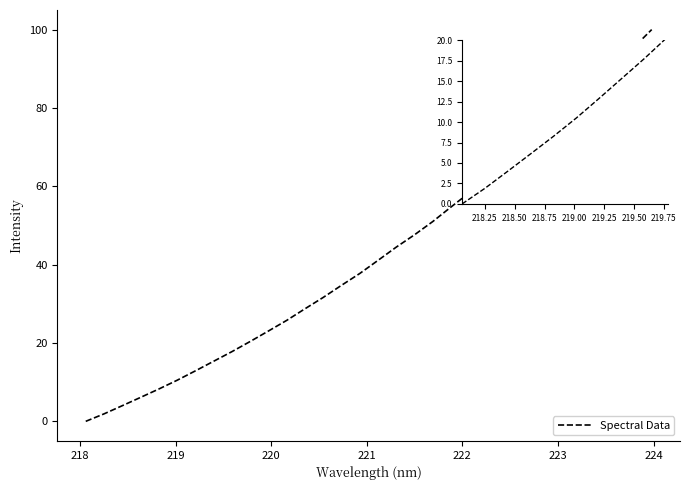

Reading left to right, list all the values displayed in this chart.

0.0	1.9	4.0	6.1	8.3	10.5	12.9	15.3	17.8	20.4	23.1	25.8	28.7	31.6	34.7	37.7	41.1	44.5	47.6	51.0	54.7	58.3	62.2	66.0	70.0	74.1	78.0	82.2	86.5	91.0	95.4	100.0